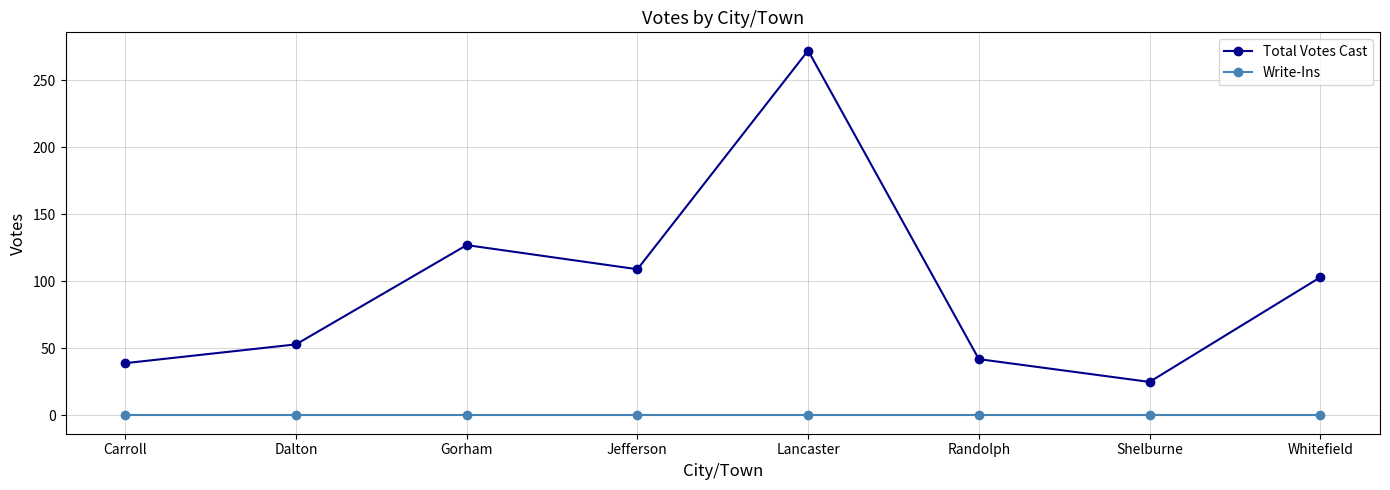

True or false: Write-Ins and Total Votes Cast cross at least once.

False